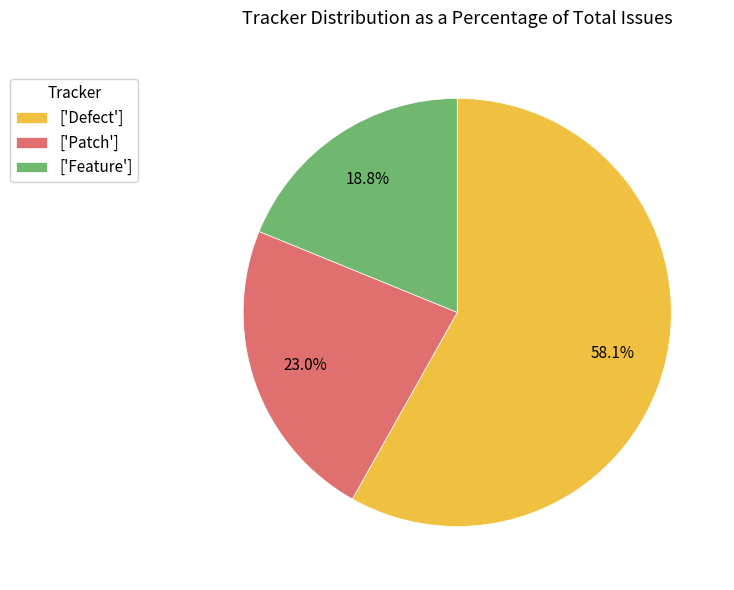

Count the number of slices in the pie.

3